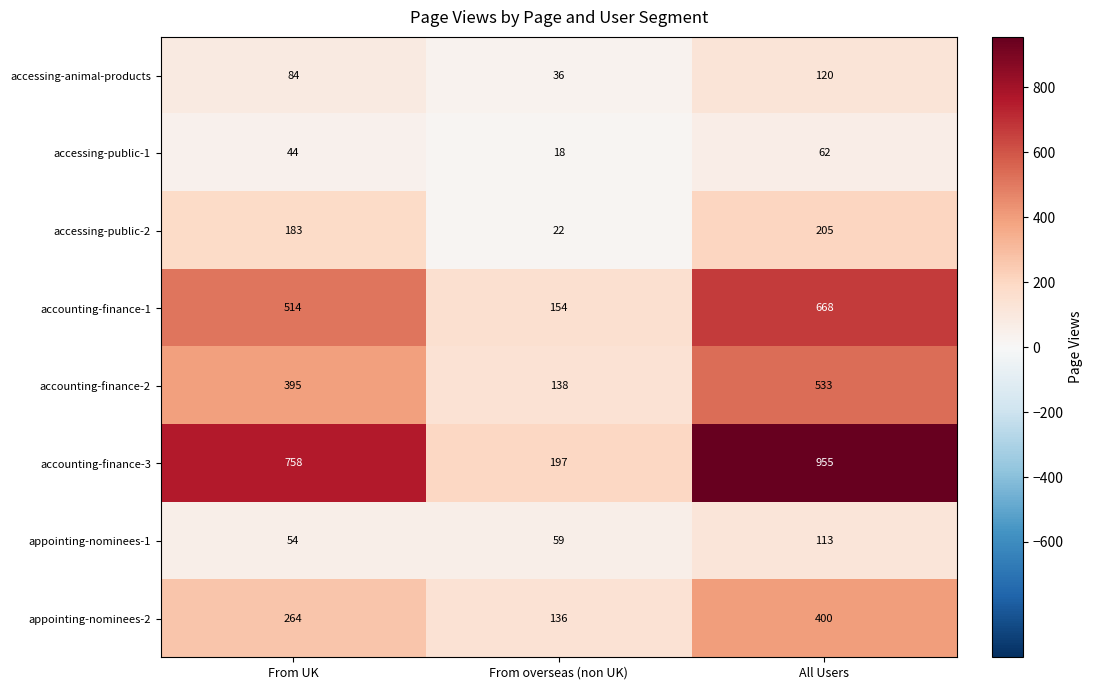

What is the spread (max minus min) of values at From UK?

714